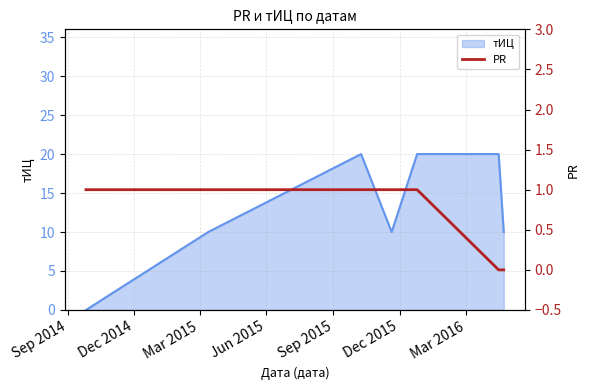

What is the maximum value for тИЦ?

20